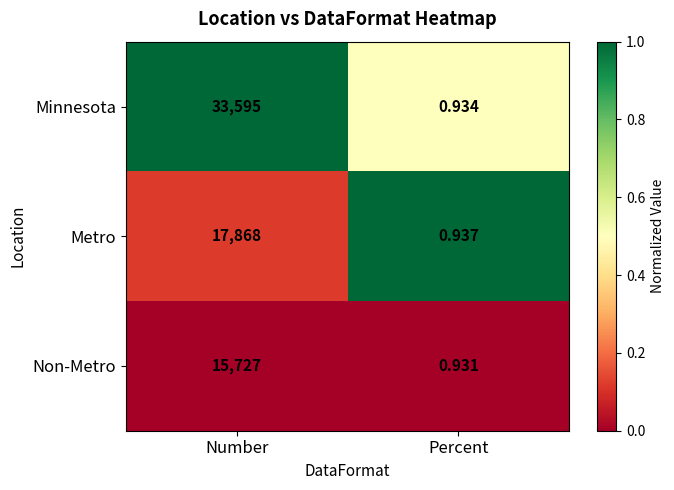

At which label is Minnesota closest to 16797?

Percent